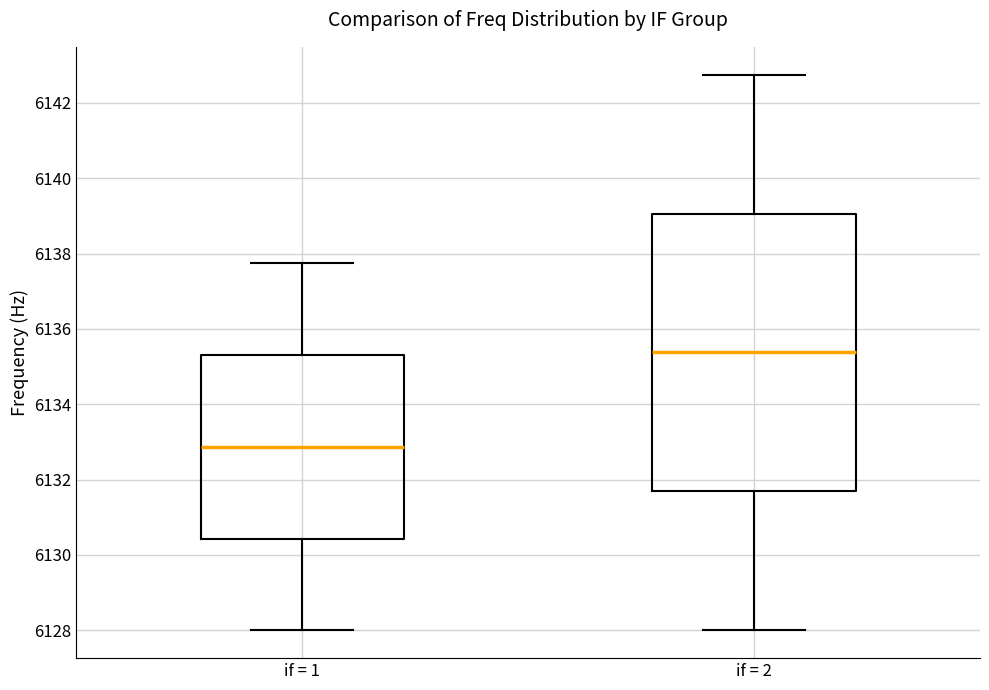

Where is the lower edge of the box for if = 1 on the y-axis? The values are not printed on the chart, so give them approximately, as read against the axis.

6130.4